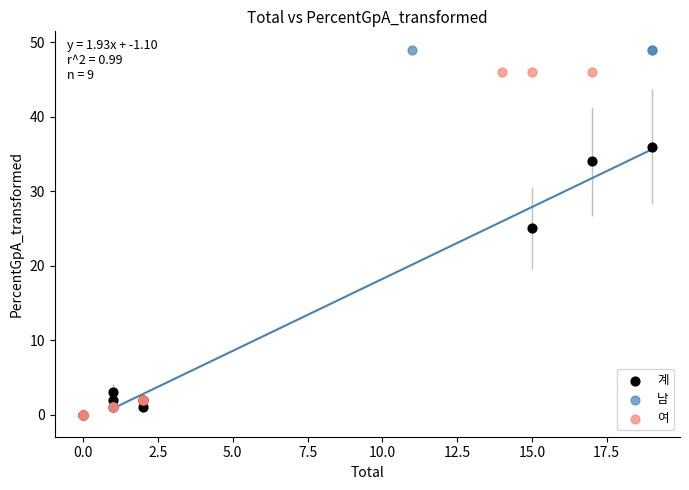

Which series has the widest spread of Y values?

남